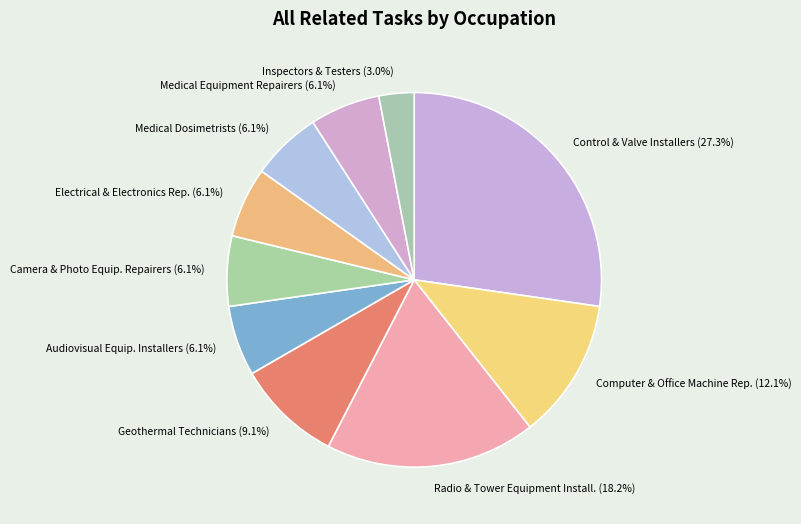

Which category has the biggest portion of the pie?

Control & Valve Installers (27.3%)